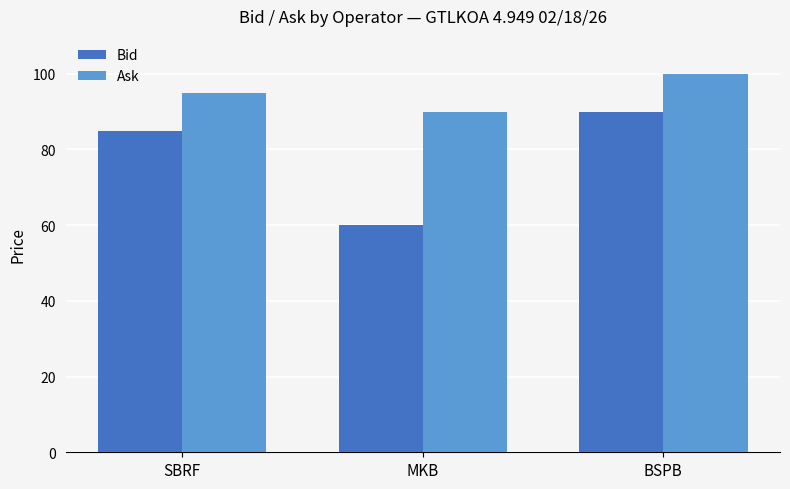

What is the value of the Bid bar at the 1st from the left?

85